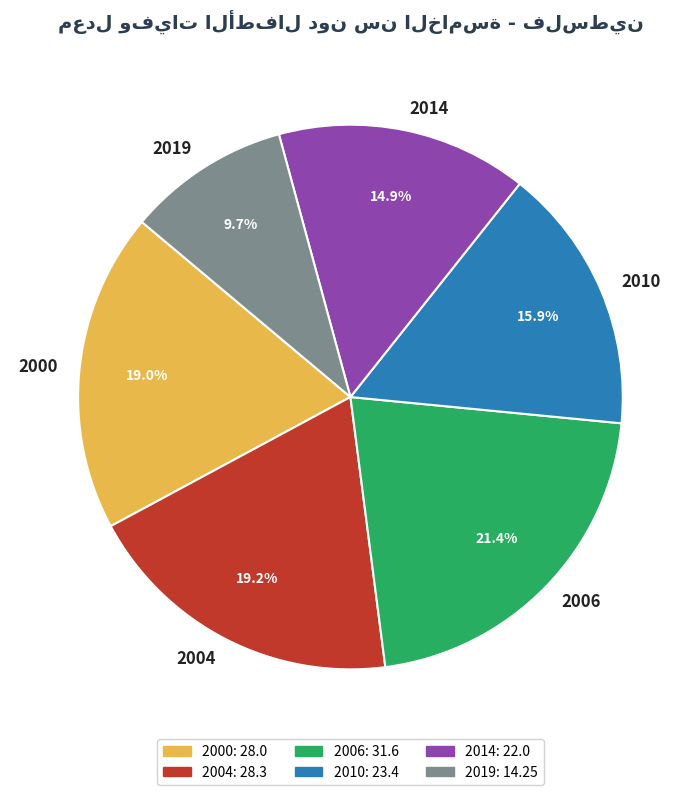

True or false: 2019 accounts for 10% of the total.

True